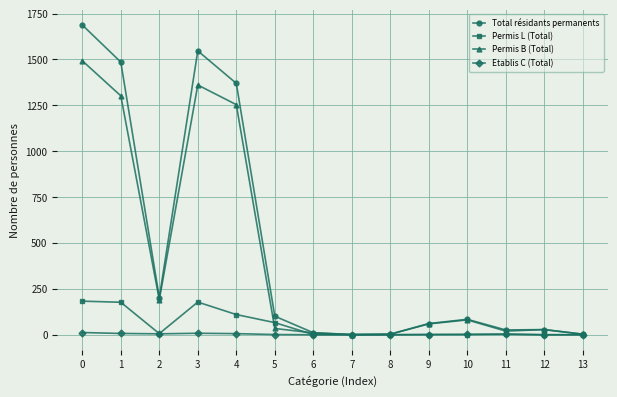

What are all the series names shown in the legend?

Total résidants permanents, Permis L (Total), Permis B (Total), Etablis C (Total)